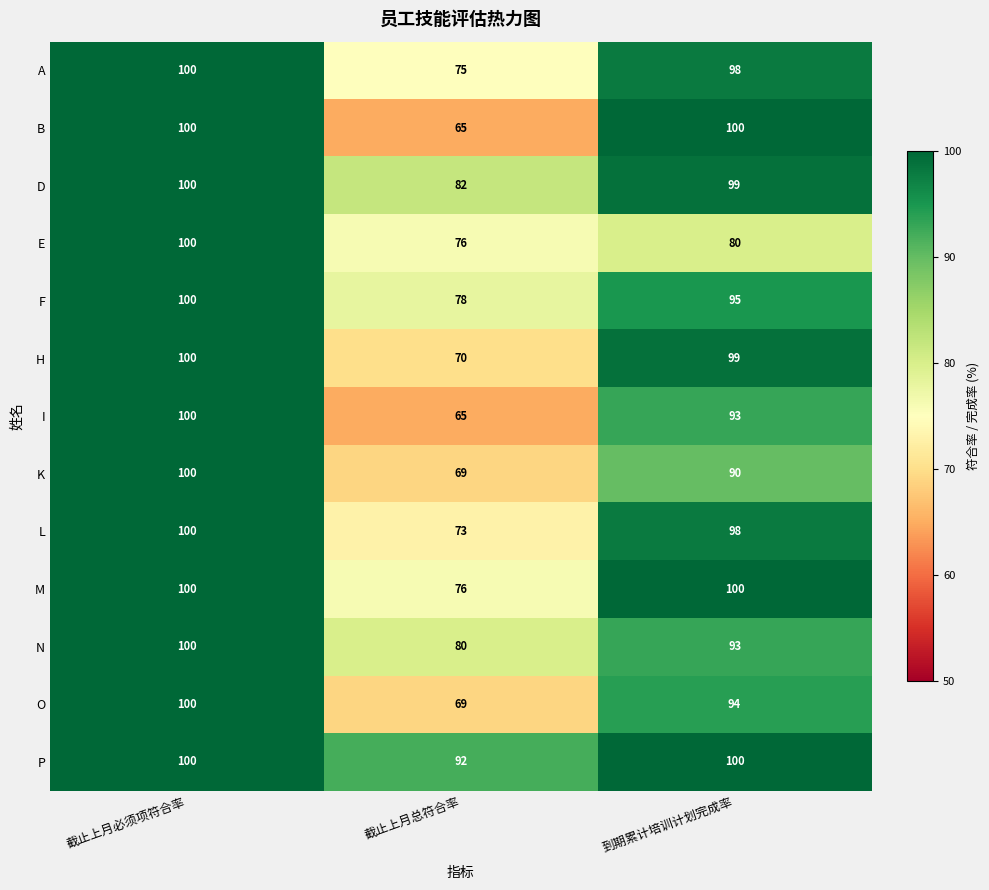

What is the lowest value of the B series?

65